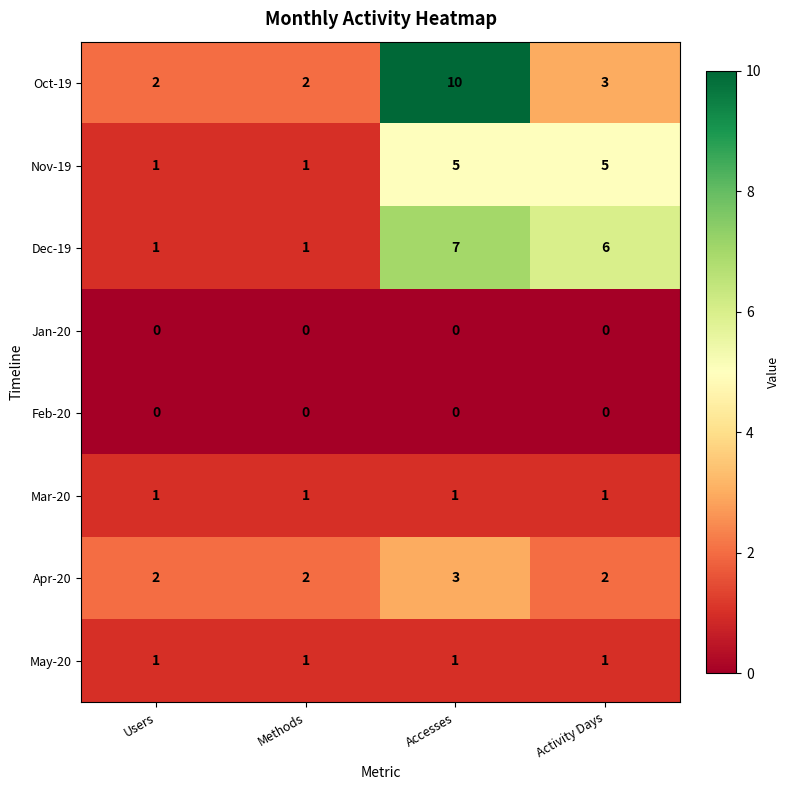

Which series has the largest range (max minus min)?

Oct-19